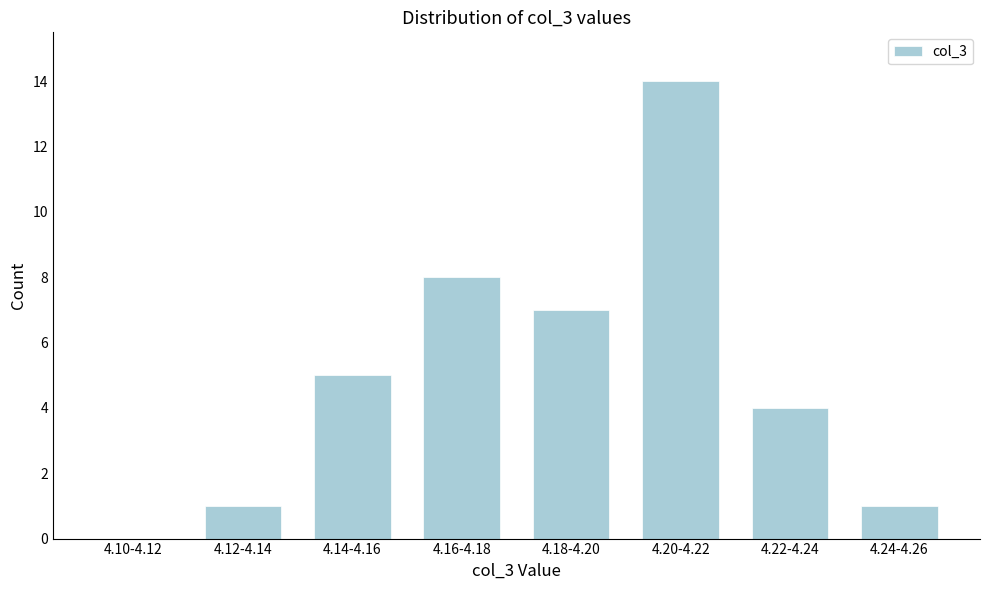

Reading left to right, what are all the values shown in this chart?

4.10-4.12=0	4.12-4.14=1	4.14-4.16=5	4.16-4.18=8	4.18-4.20=7	4.20-4.22=14	4.22-4.24=4	4.24-4.26=1